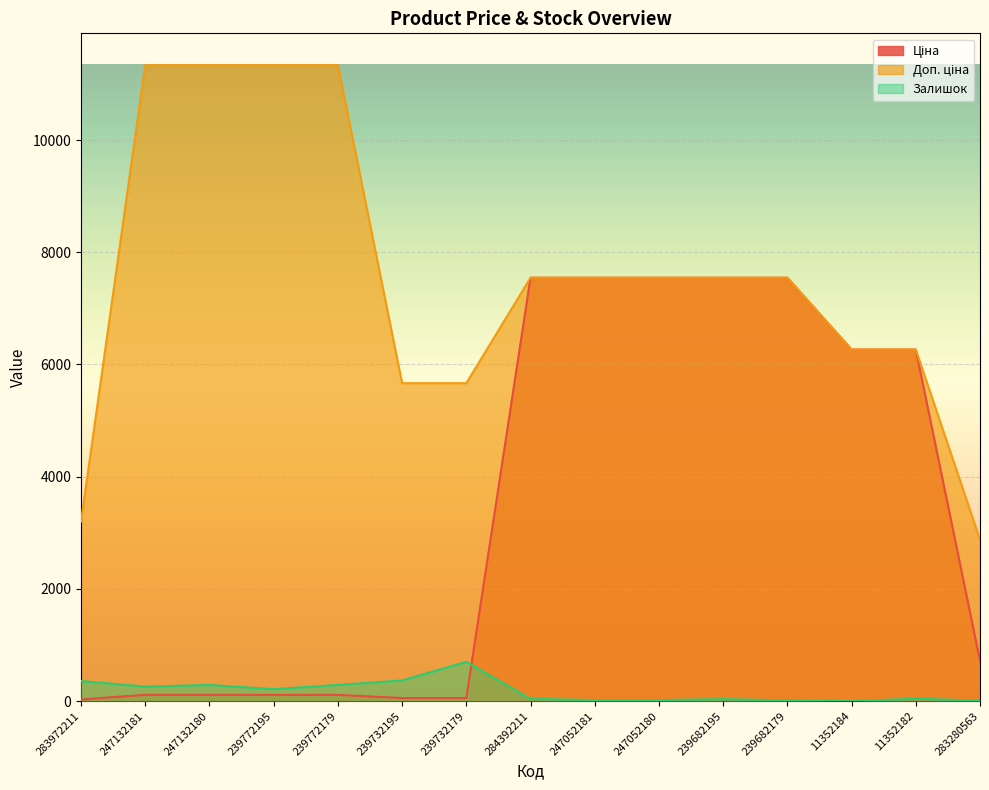

How many values in the Доп. ціна series are below 7545?

6